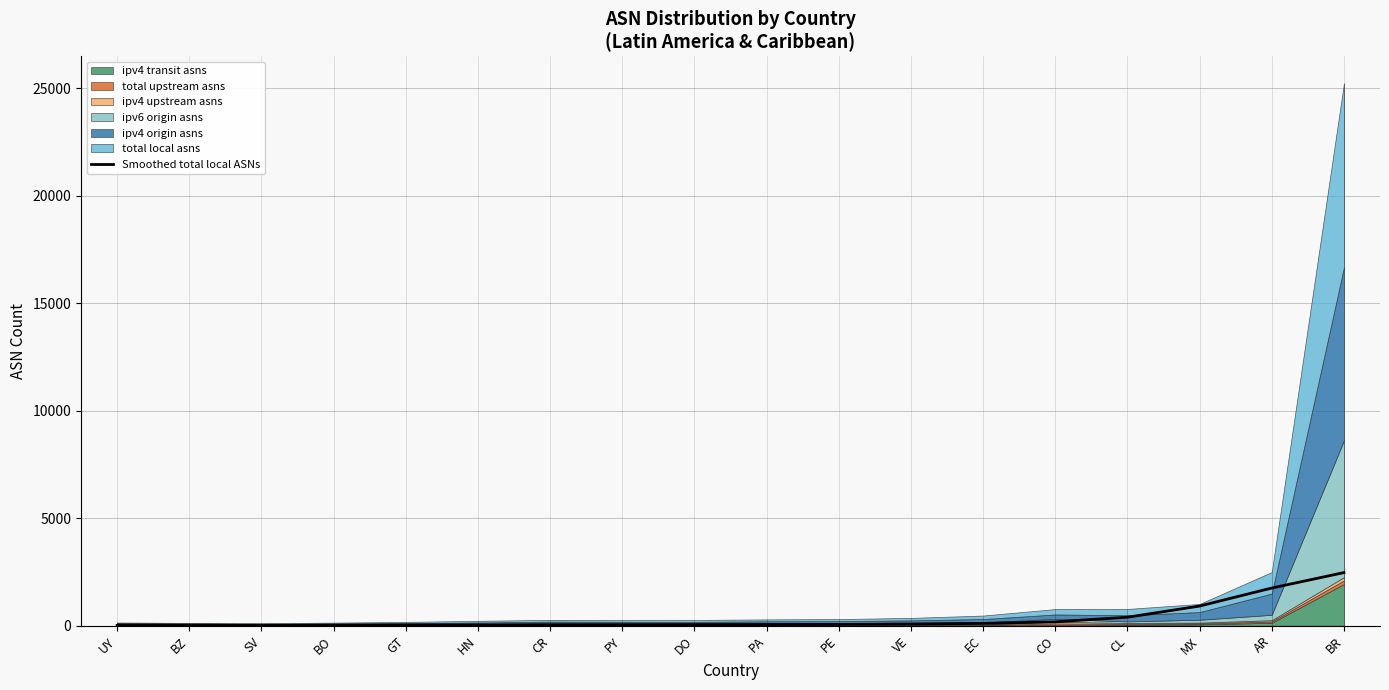

What is the label of the 2nd point from the left?

BZ